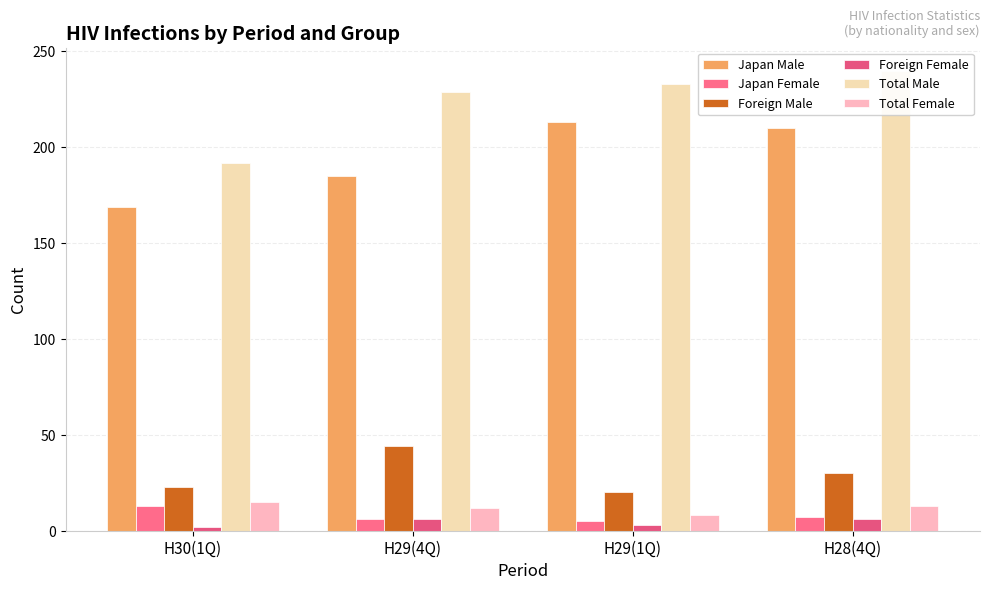

Which series has the largest range (max minus min)?

Total Male